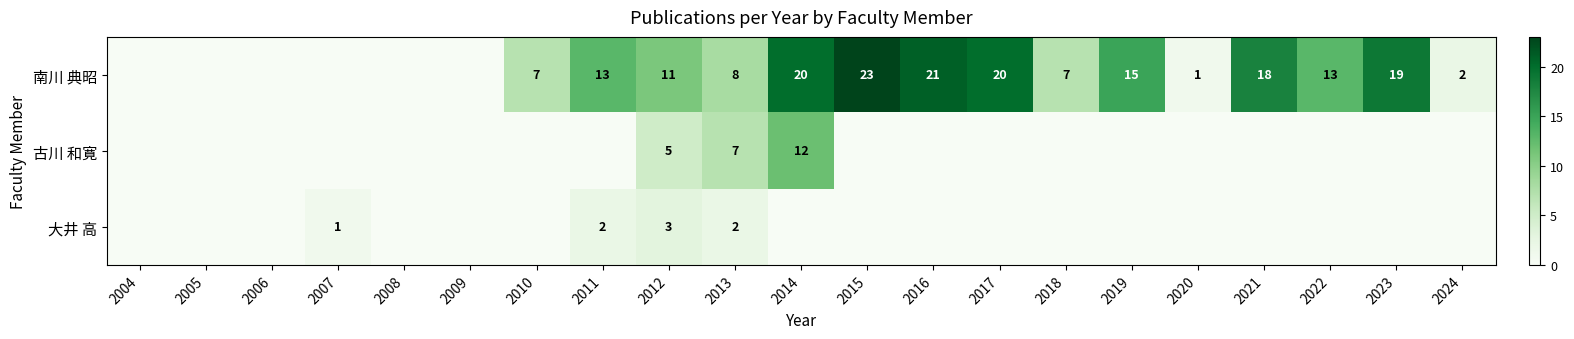

Is it true that 南川 典昭 equals 19 at 2023?

True